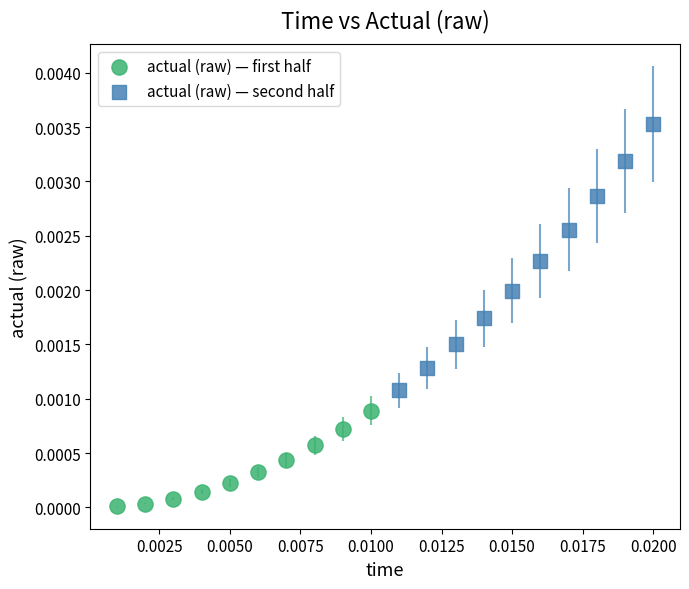

Which series contains the highest Y value?

actual (raw) — second half